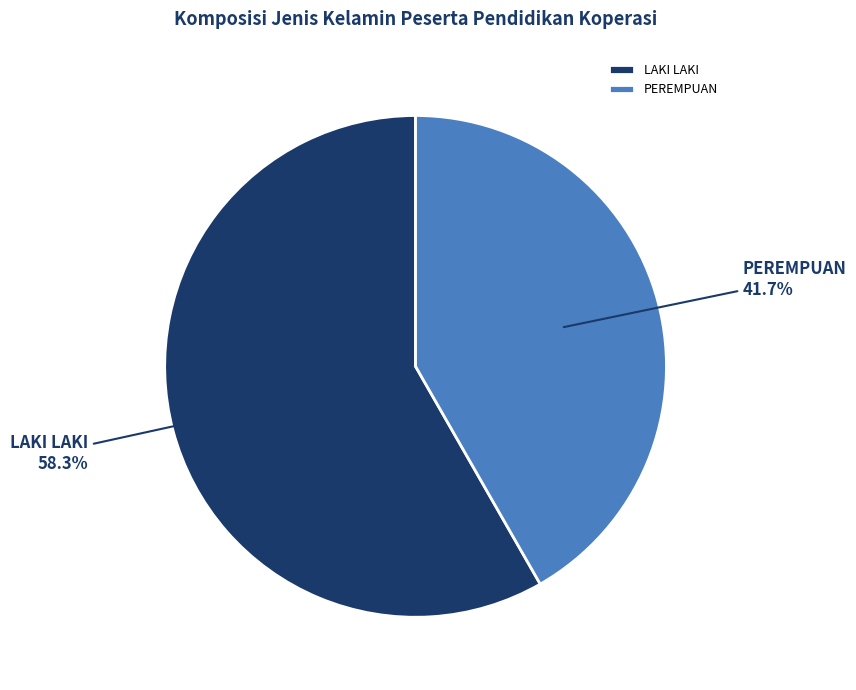

What percentage is NOT represented by LAKI LAKI?

41.7%